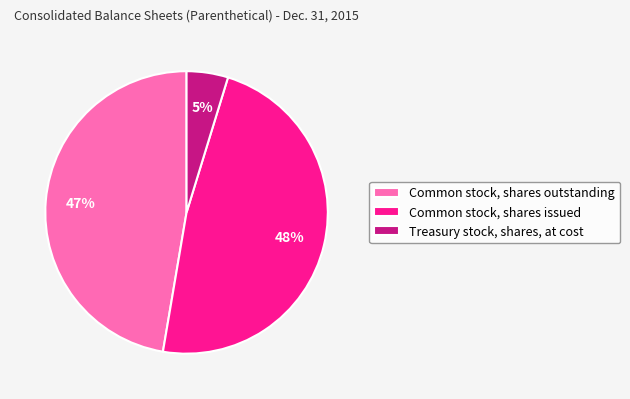

Which has a higher value, Common stock, shares outstanding or Treasury stock, shares, at cost?

Common stock, shares outstanding